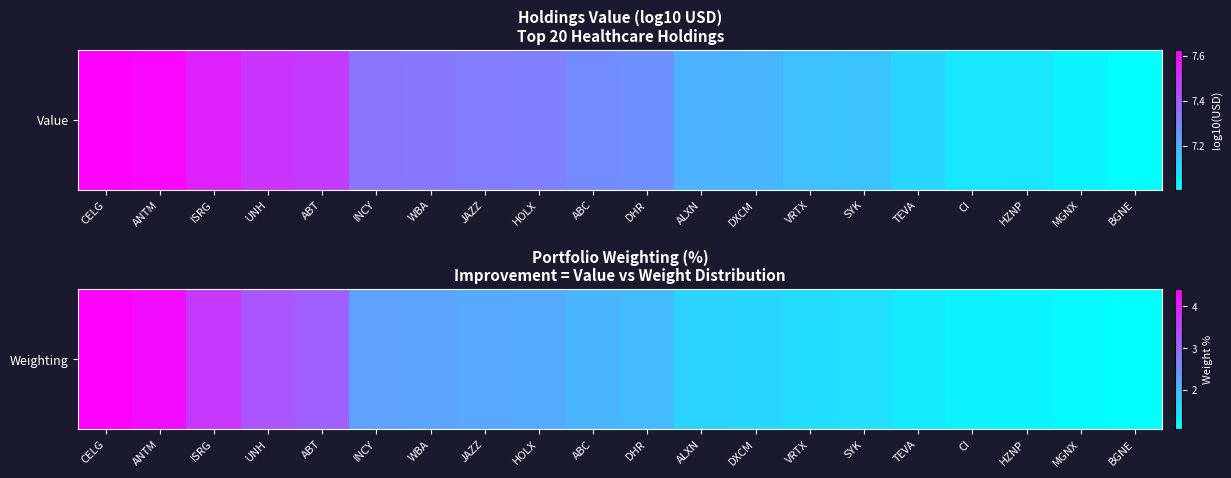

Count the number of categories in the chart.

20